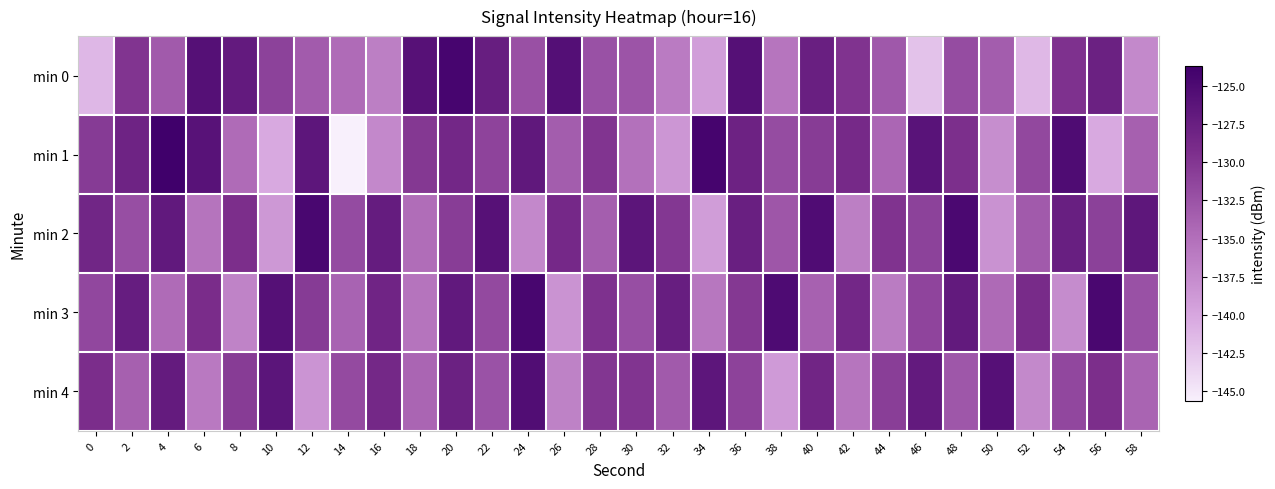

At 34, list the series in order from largest to smallest.

min 1, min 4, min 3, min 2, min 0